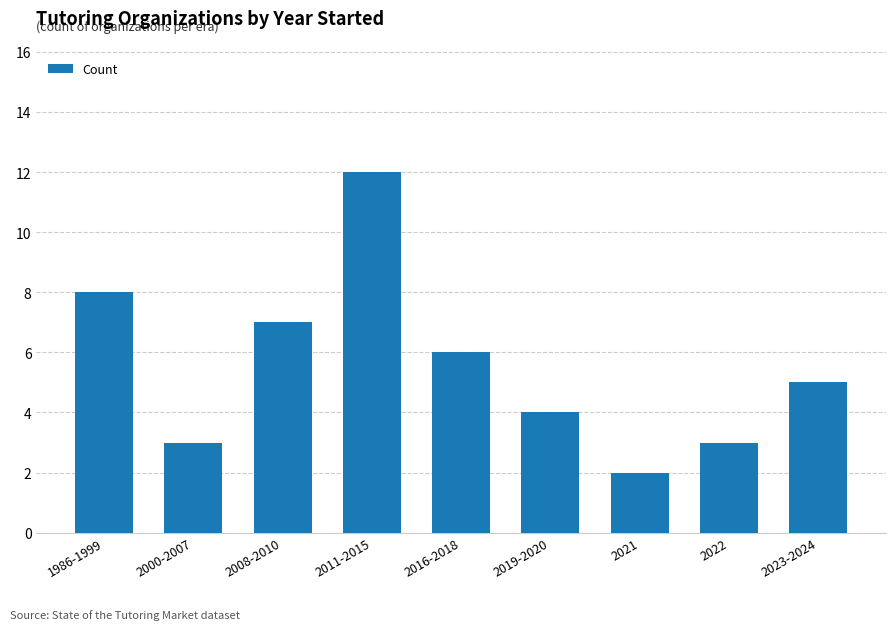

What is the sum of all values?

50